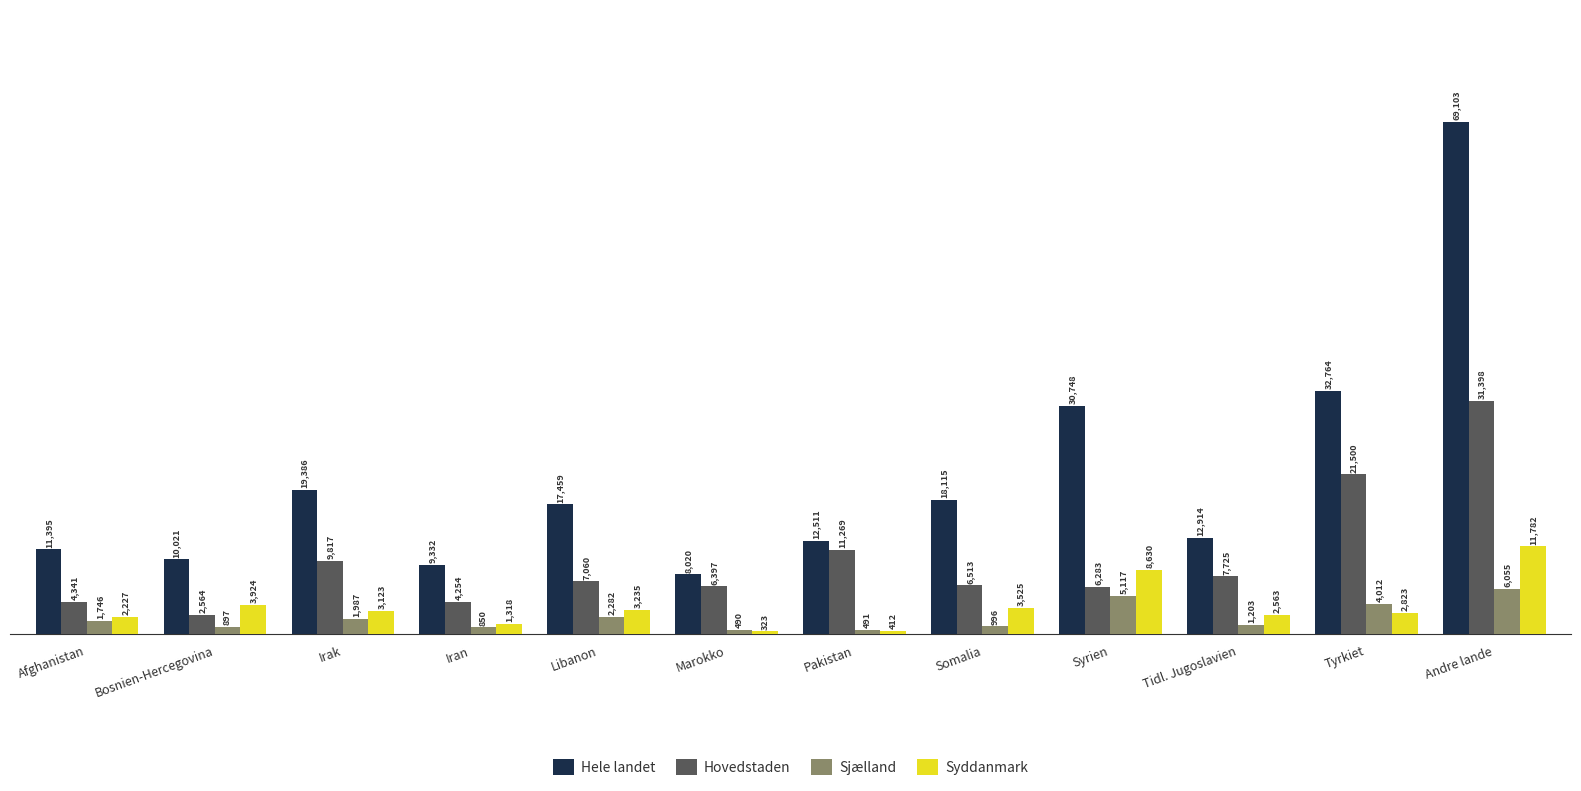

Does the chart contain stacked bars?

No